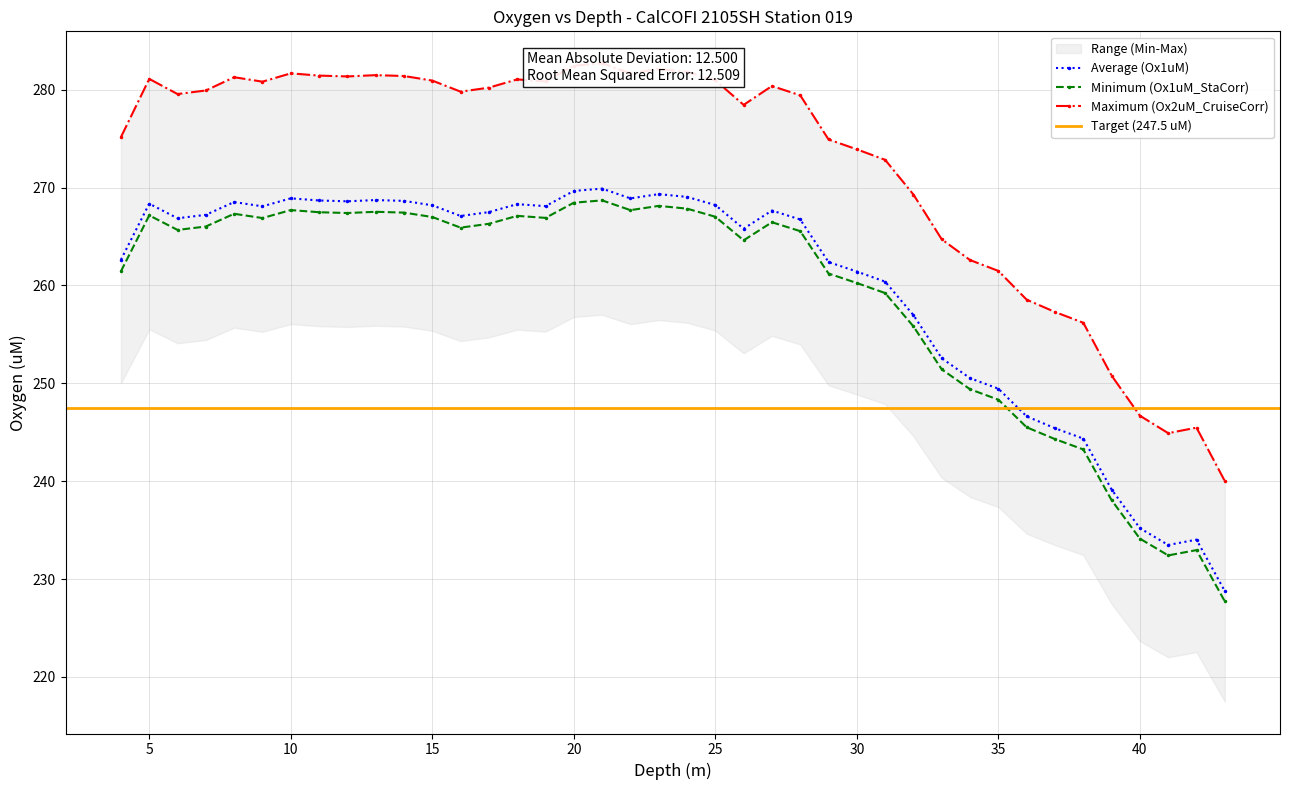

Is the value of Ox1uM_CruiseCorr at 26 greater than the value of Ox1uM at 6?

No